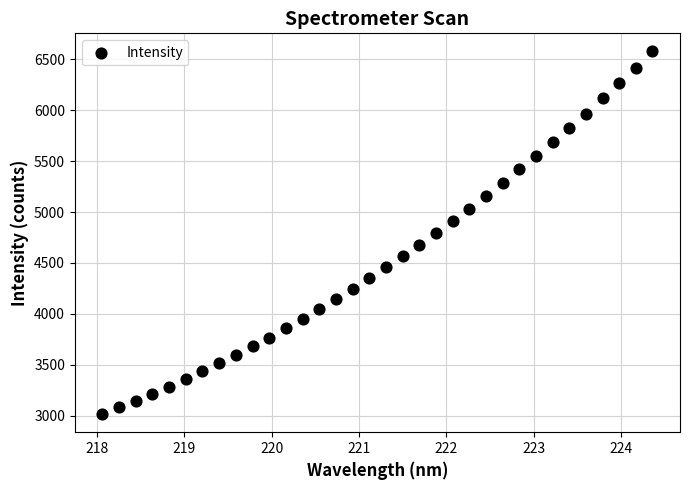

What is the range of X values (max minus min)?

6.3